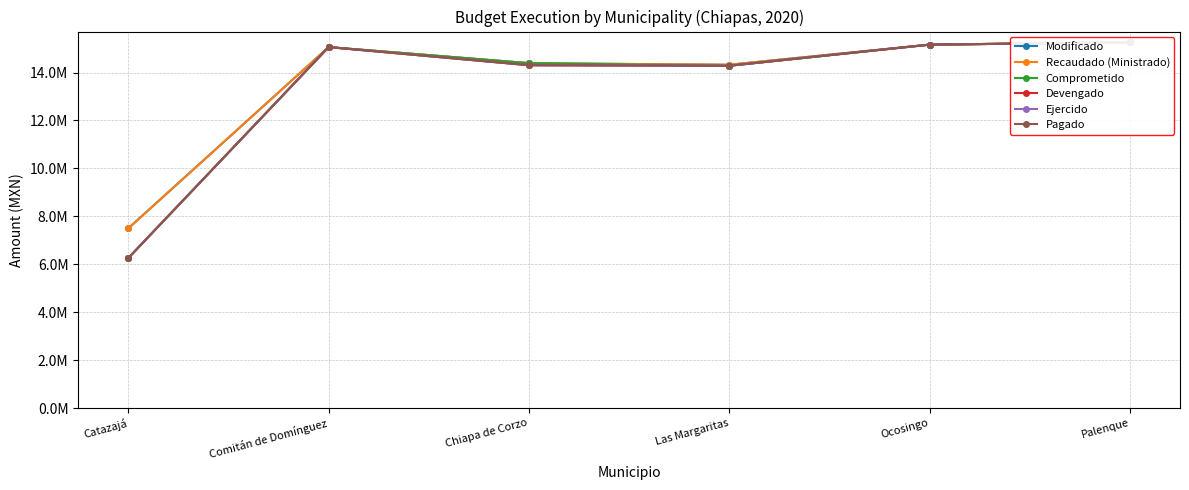

Reading left to right, list all the values displayed in this chart.

Modificado: 7499999.8	15061479.0	14390220.1	14325008.0	15164245.2	15260024.0
Recaudado (Ministrado): 7499999.8	15061479.0	14390220.1	14325008.0	15164245.2	15260024.0
Comprometido: 6261426.8	15061479.0	14390220.1	14283225.3	15164245.2	15260024.0
Devengado: 6261426.8	15061479.0	14305724.5	14283225.3	15164245.2	15260024.0
Ejercido: 6261426.8	15061479.0	14305724.5	14283225.3	15164245.2	15260024.0
Pagado: 6261426.8	15061479.0	14305724.5	14283225.3	15164245.2	15260024.0